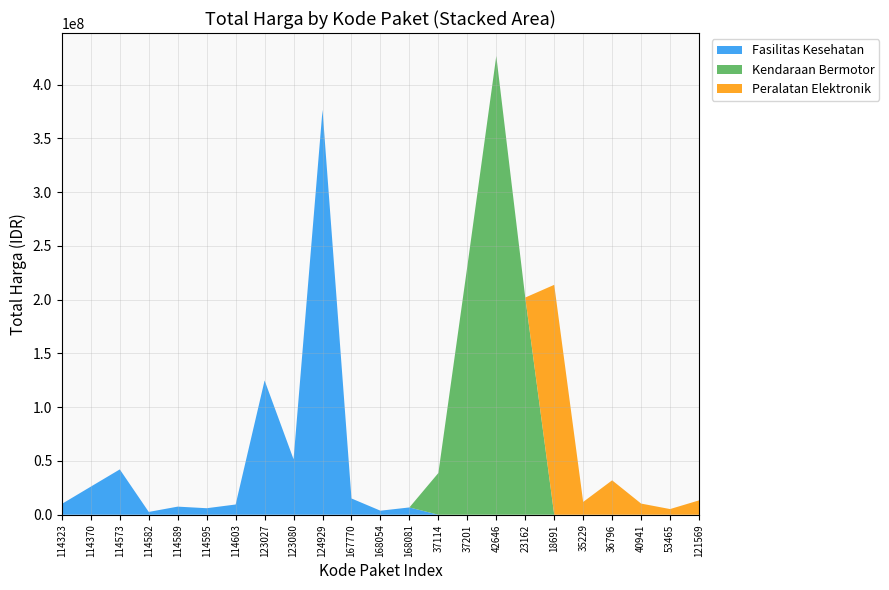

Reading left to right, list all the values displayed in this chart.

Fasilitas Kesehatan: 114323=10062484	114370=26136000	114573=42149455	114582=2599960	114589=7529200	114595=6052778	114603=9511000	123027=124900000	123080=51612000	124929=376595700	167770=15125000	168054=3746160	168081=6777480	37114=0	37201=0	42646=0	23162=0	18691=0	35229=0	36796=0	40941=0	53465=0	121569=0
Kendaraan Bermotor: 114323=0	114370=0	114573=0	114582=0	114589=0	114595=0	114603=0	123027=0	123080=0	124929=0	167770=0	168054=0	168081=0	37114=38810000	37201=231100000	42646=426700000	23162=202000000	18691=0	35229=0	36796=0	40941=0	53465=0	121569=0
Peralatan Elektronik: 114323=0	114370=0	114573=0	114582=0	114589=0	114595=0	114603=0	123027=0	123080=0	124929=0	167770=0	168054=0	168081=0	37114=0	37201=0	42646=0	23162=0	18691=213825000	35229=11879100	36796=32000000	40941=10374000	53465=5267600	121569=13345000